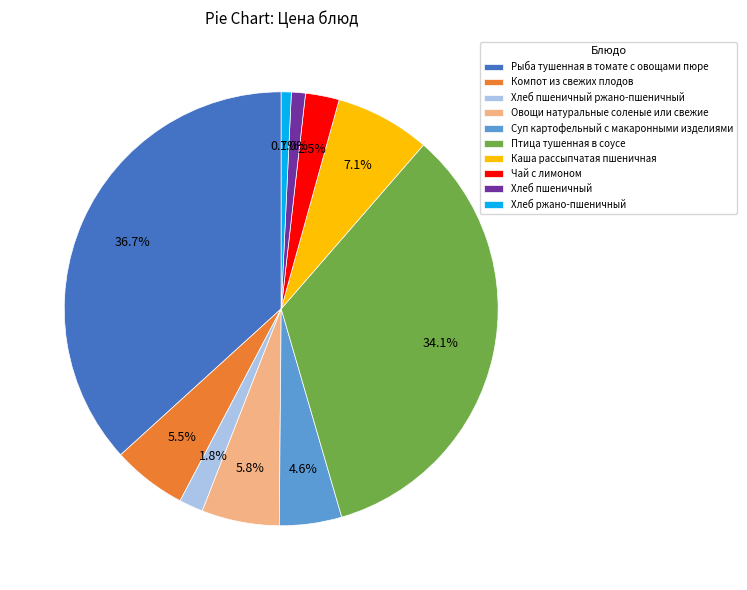

Is there a majority slice in this chart?

No